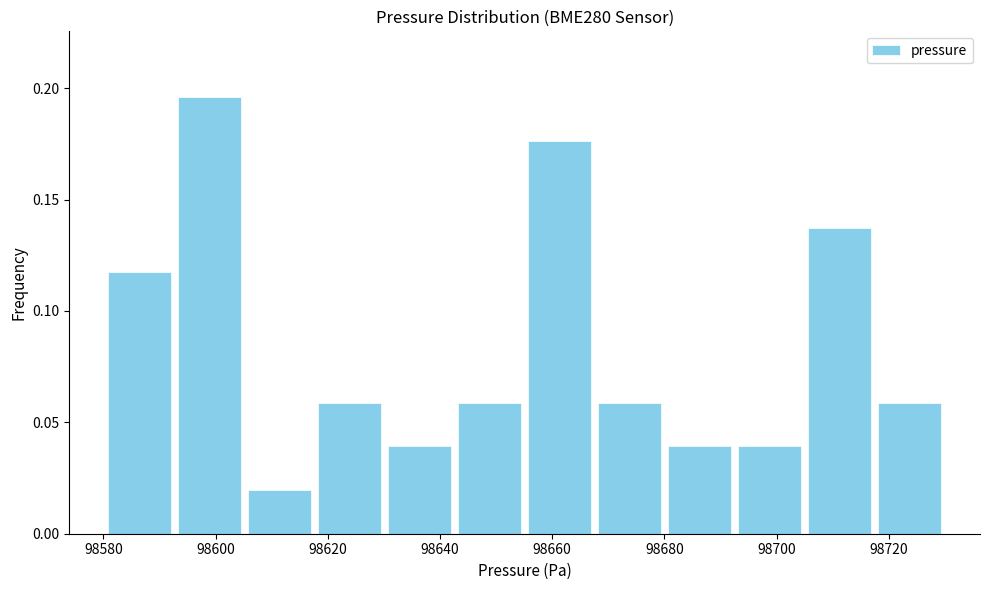

Reading left to right, transcribe this chart: for each bar, give the range it covers on the x-axis and its height. Neither the bar edges nor the heights are printed on the chart, so give them approximately, as read against the axes.

98580 to 98592: 0.120
98592 to 98606: 0.195
98606 to 98618: 0.020
98618 to 98630: 0.060
98630 to 98642: 0.040
98642 to 98656: 0.060
98656 to 98668: 0.175
98668 to 98680: 0.060
98680 to 98692: 0.040
98692 to 98706: 0.040
98706 to 98718: 0.135
98718 to 98730: 0.060